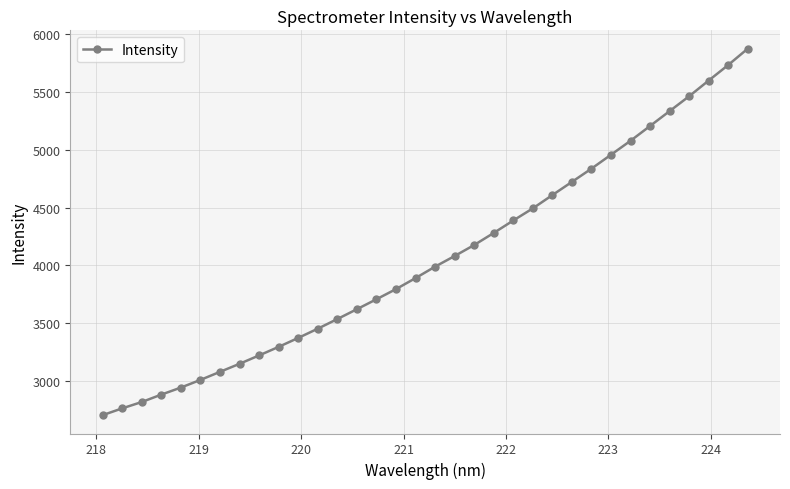

Reading right to left, extract all data points from this chart.

5877.3	5735.9	5601.4	5465.5	5336.7	5208.1	5080.0	4959.0	4838.6	4723.9	4609.9	4494.9	4389.8	4282.1	4177.5	4082.3	3990.2	3891.1	3795.7	3707.8	3621.6	3536.4	3452.9	3373.0	3295.6	3221.5	3148.9	3079.2	3009.4	2942.9	2882.0	2817.8	2762.8	2704.0